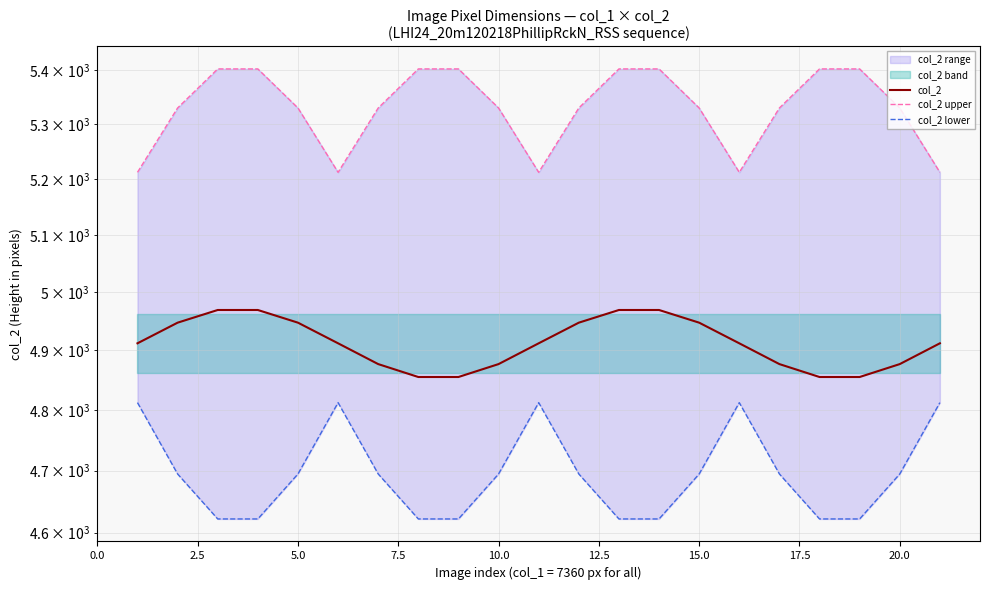

Rank the series at 20.0 from highest to lowest value.

col_2 upper, col_2, col_2 lower